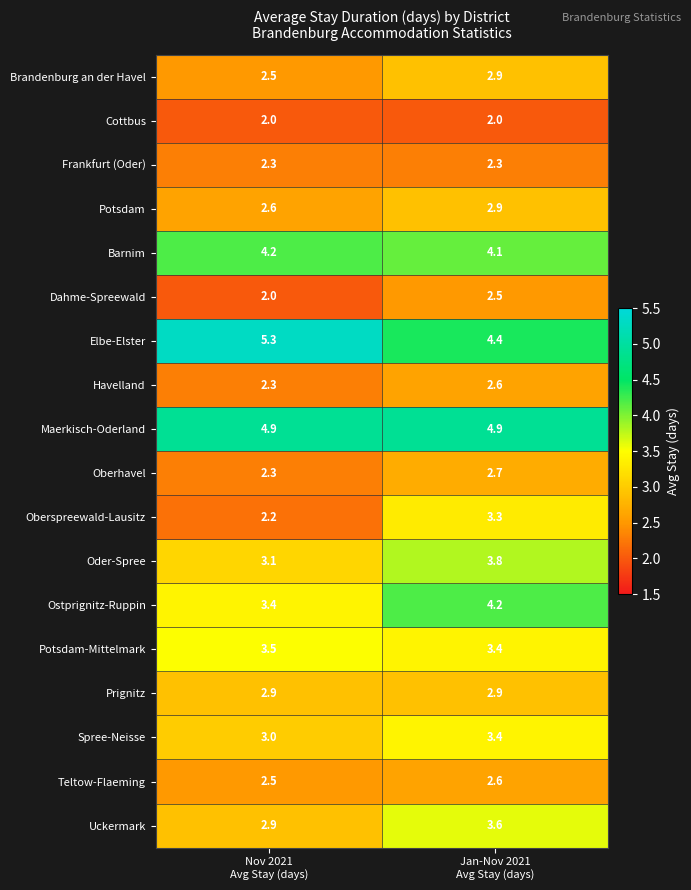

What is the minimum value shown in the chart?

2.0